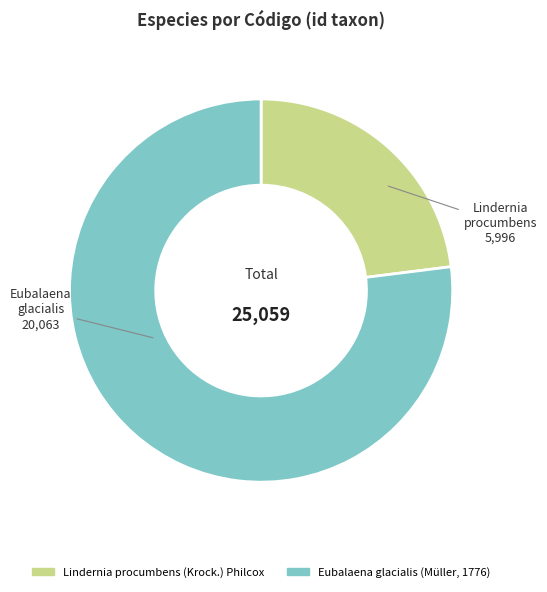

Which category has the smallest portion of the pie?

Lindernia procumbens (Krock.) Philcox